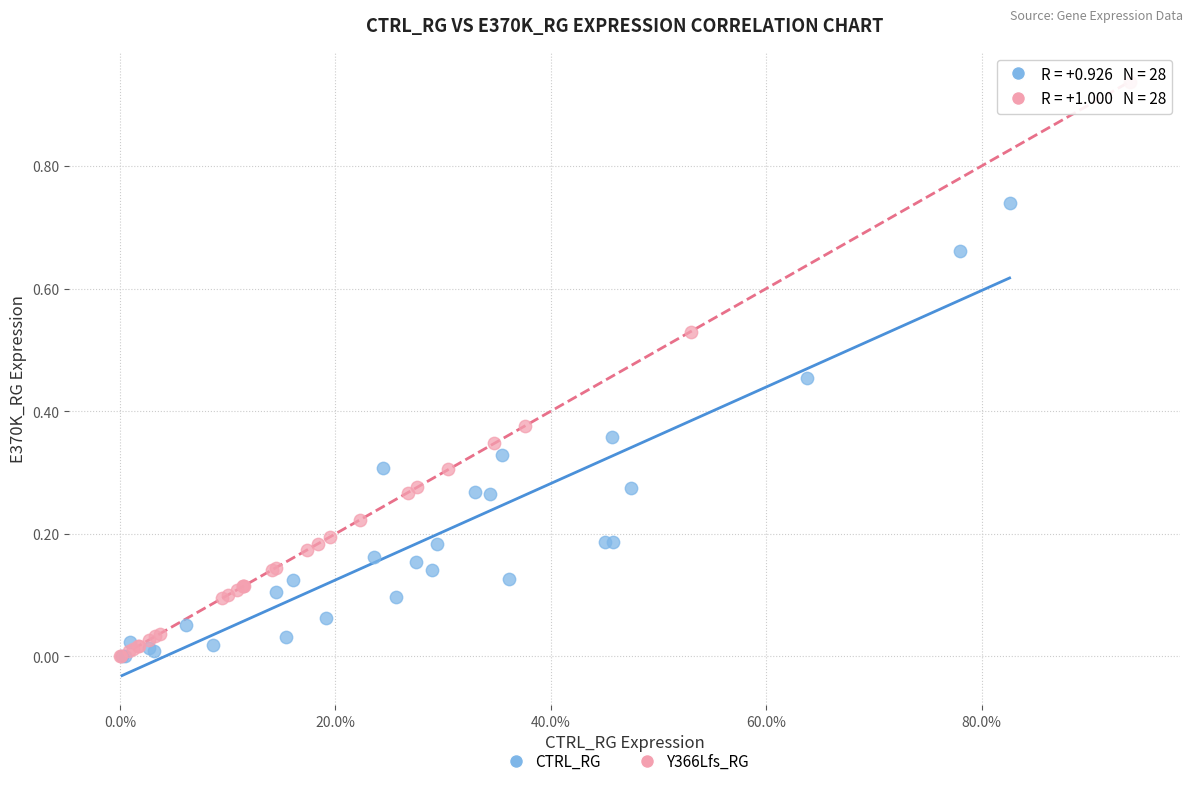

Which series reaches the maximum Y coordinate?

Y366Lfs_RG